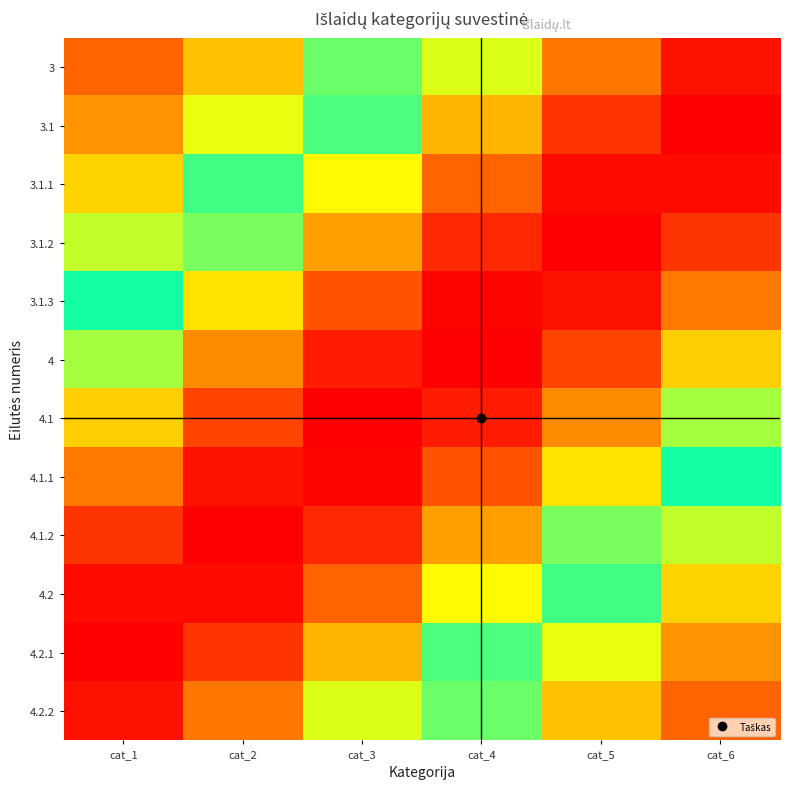

Which series has the largest range (max minus min)?

3